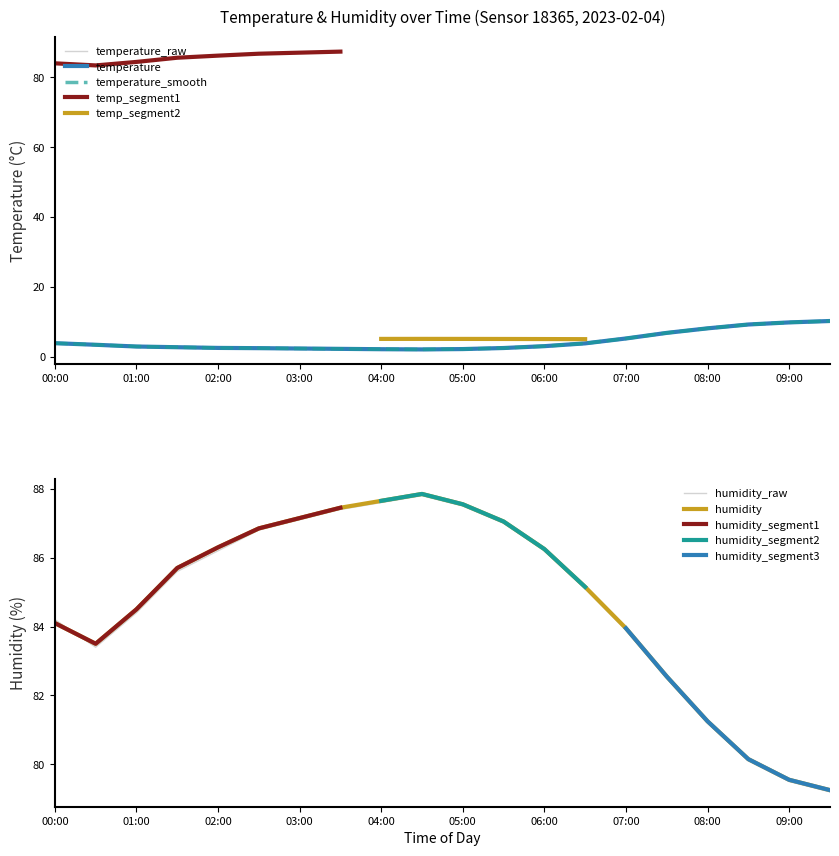

True or false: humidity has more than 0 points higher than both neighbors.

True